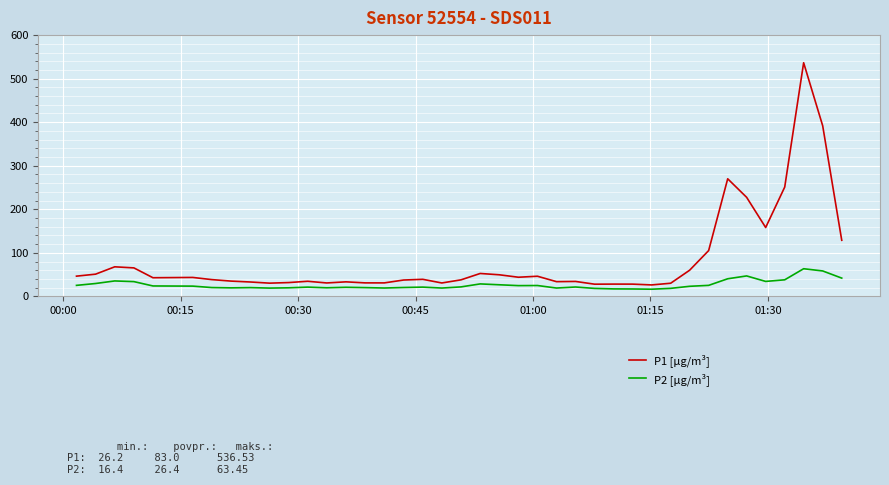

What is the highest value of the P2 [µg/m³] series?

63.5